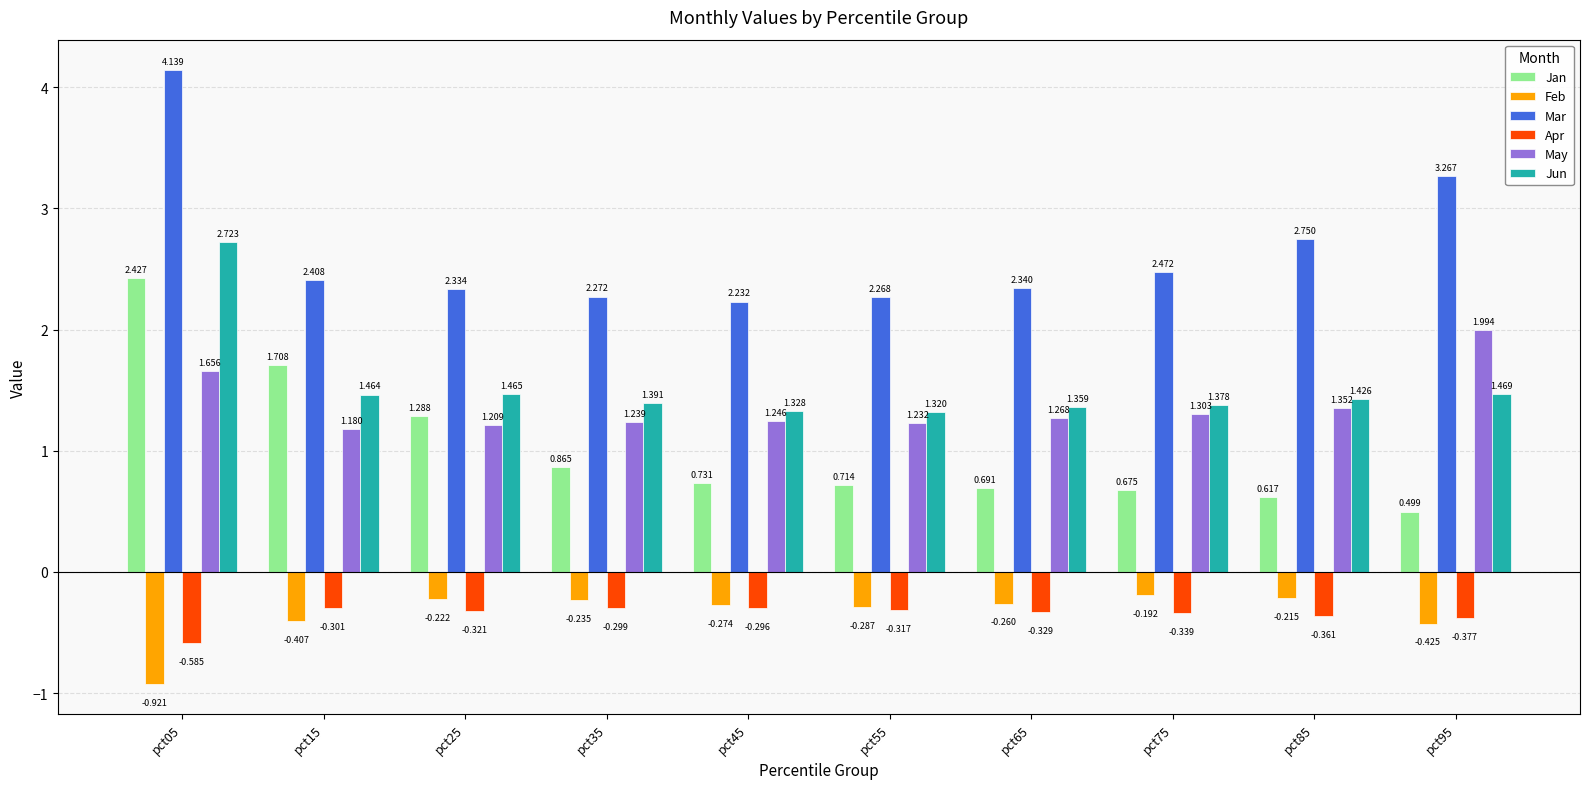

What are all the series names shown in the legend?

Jan, Feb, Mar, Apr, May, Jun